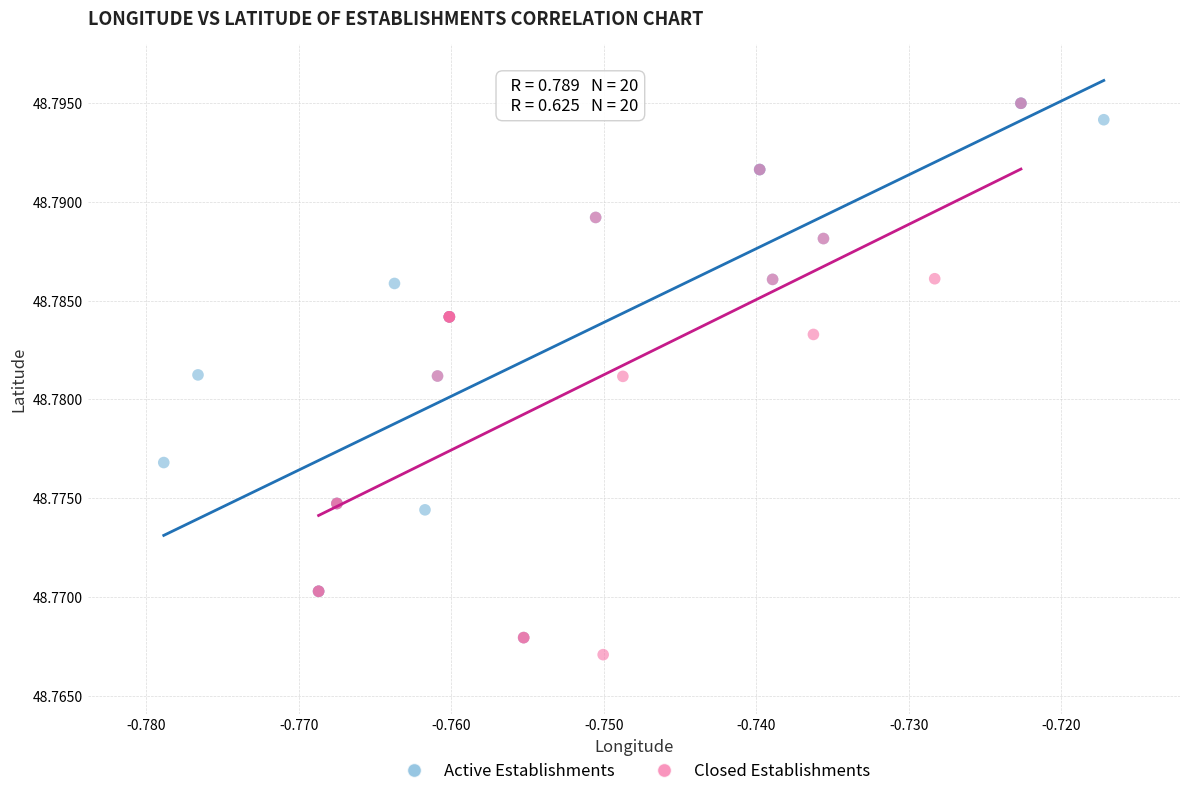

Which series has the widest spread of Y values?

Closed Establishments